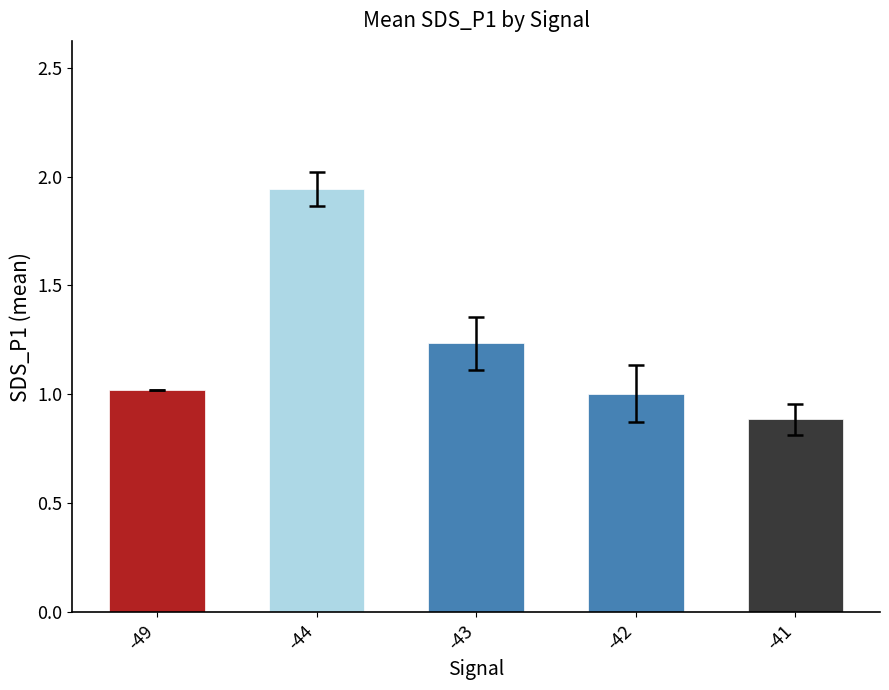

Count the number of categories in the chart.

5